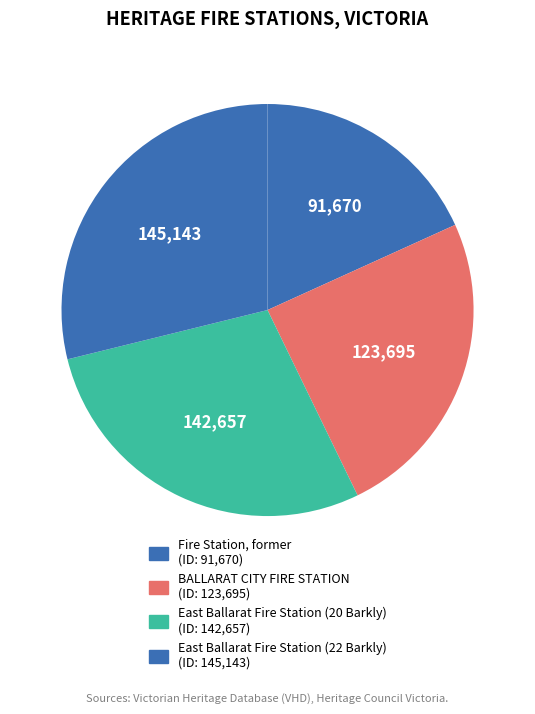

Does any single category account for the majority?

No